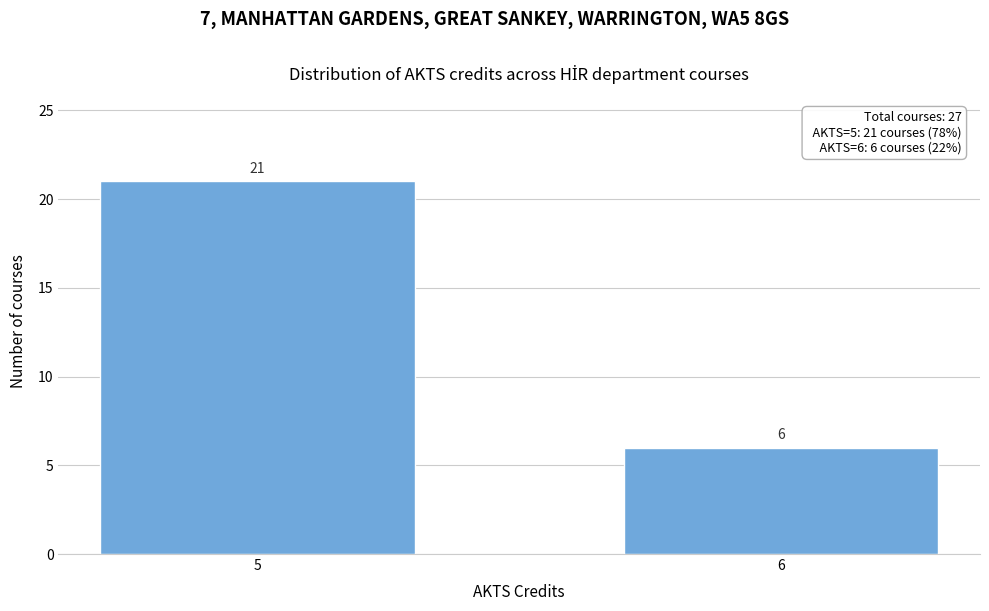

Reading left to right, list all the values displayed in this chart.

21	6